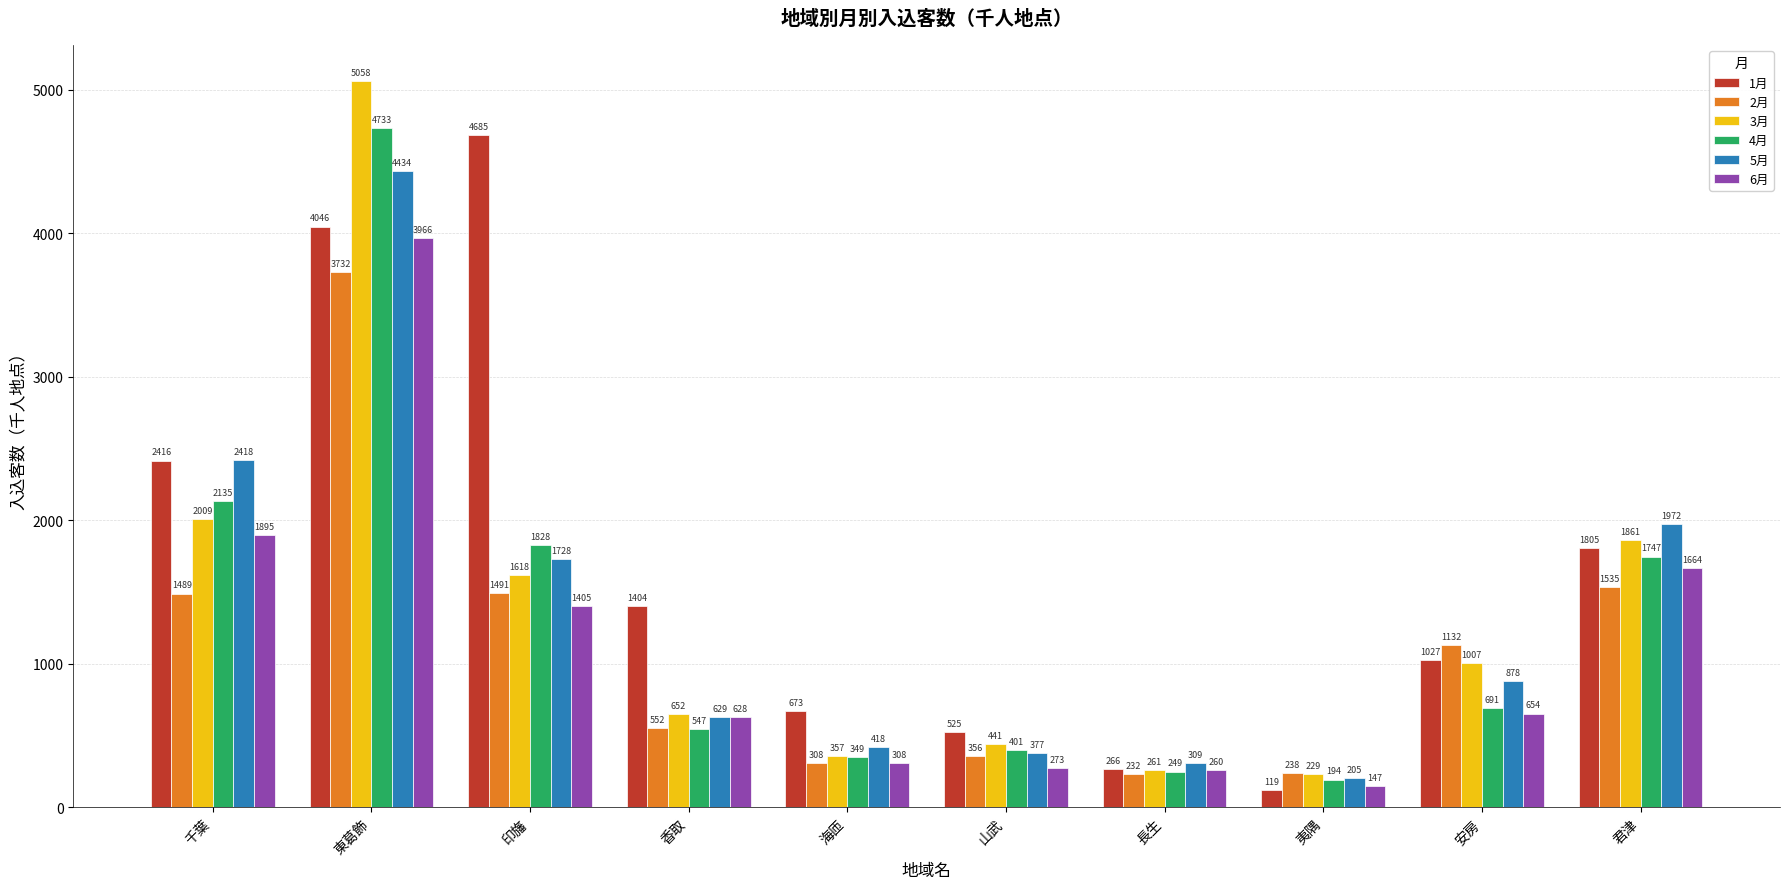

At how many categories does at least one series exceed 2900?

2